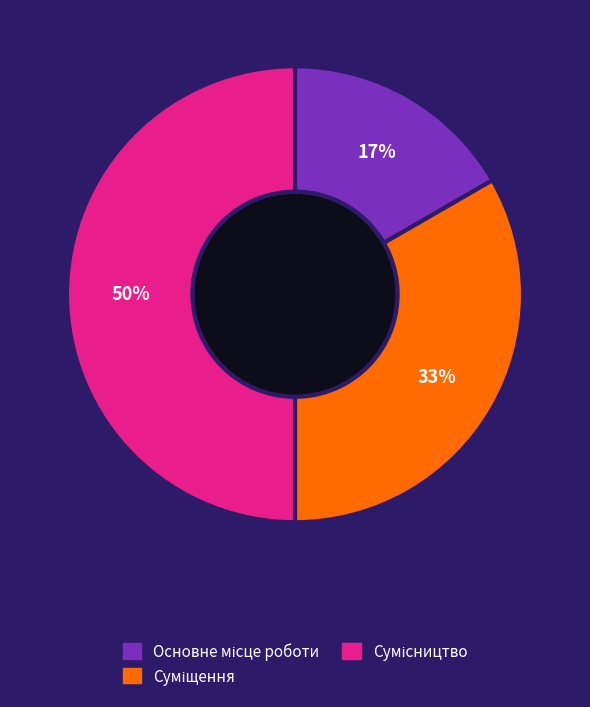

To the nearest percent, what is the average slice percentage?

33%